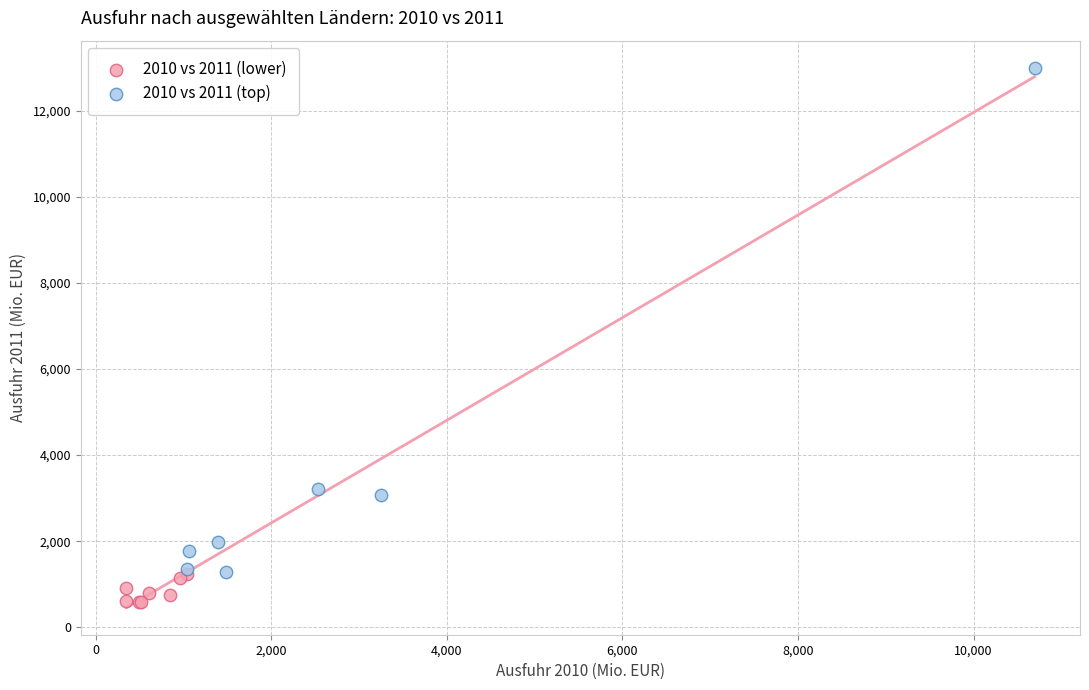

Which series contains the lowest Y value?

2010 vs 2011 (lower)